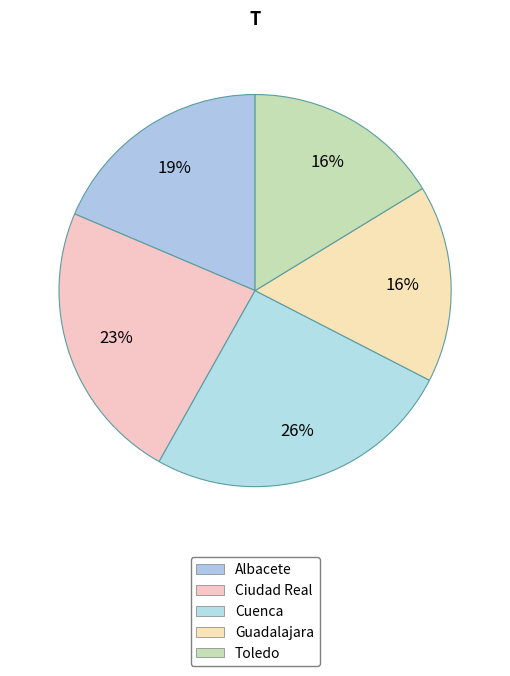

Count the number of slices in the pie.

5